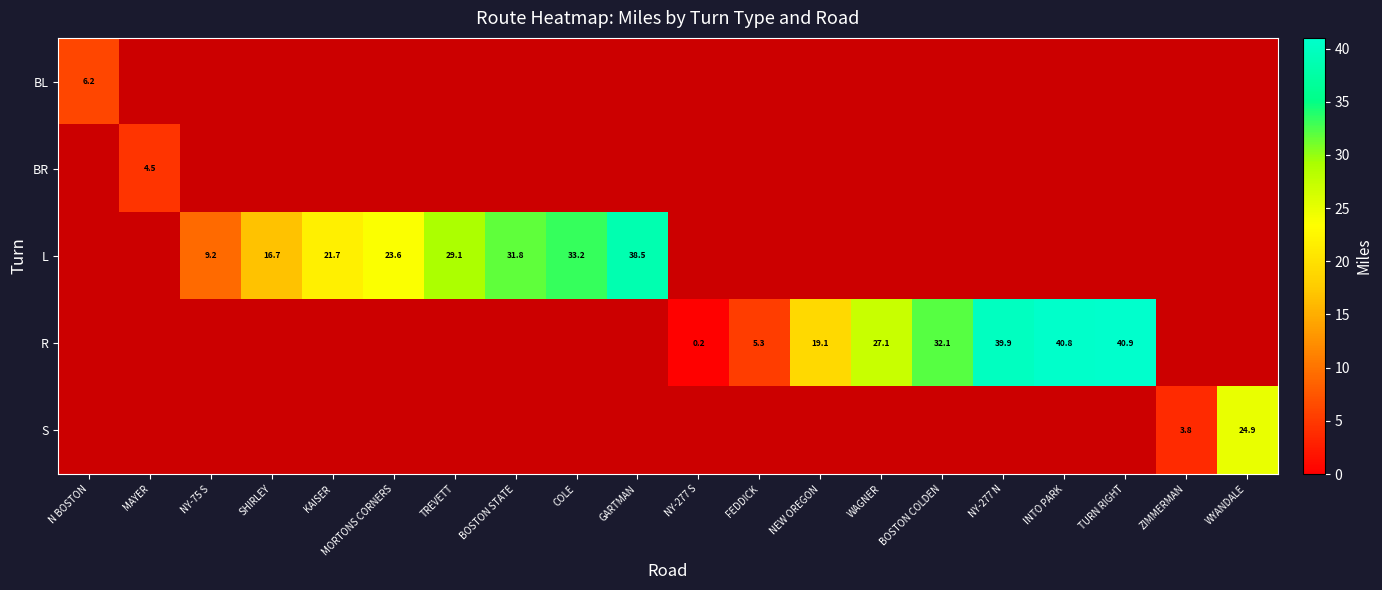

Is it true that L equals 21.7 at KAISER?

True